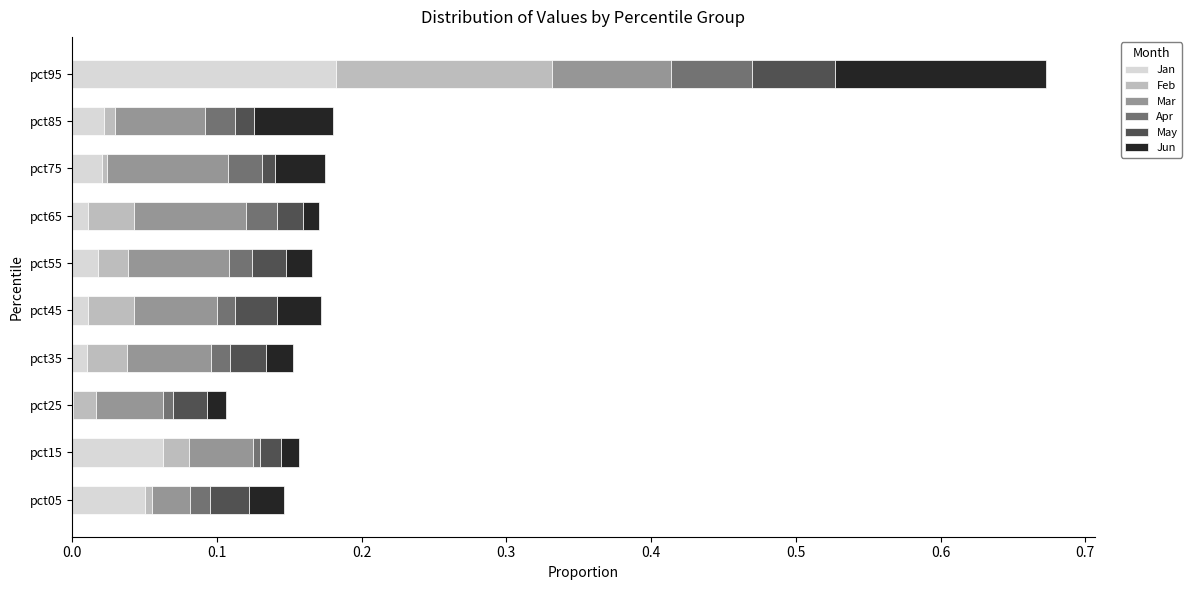

How many distinct data groups are displayed?

6